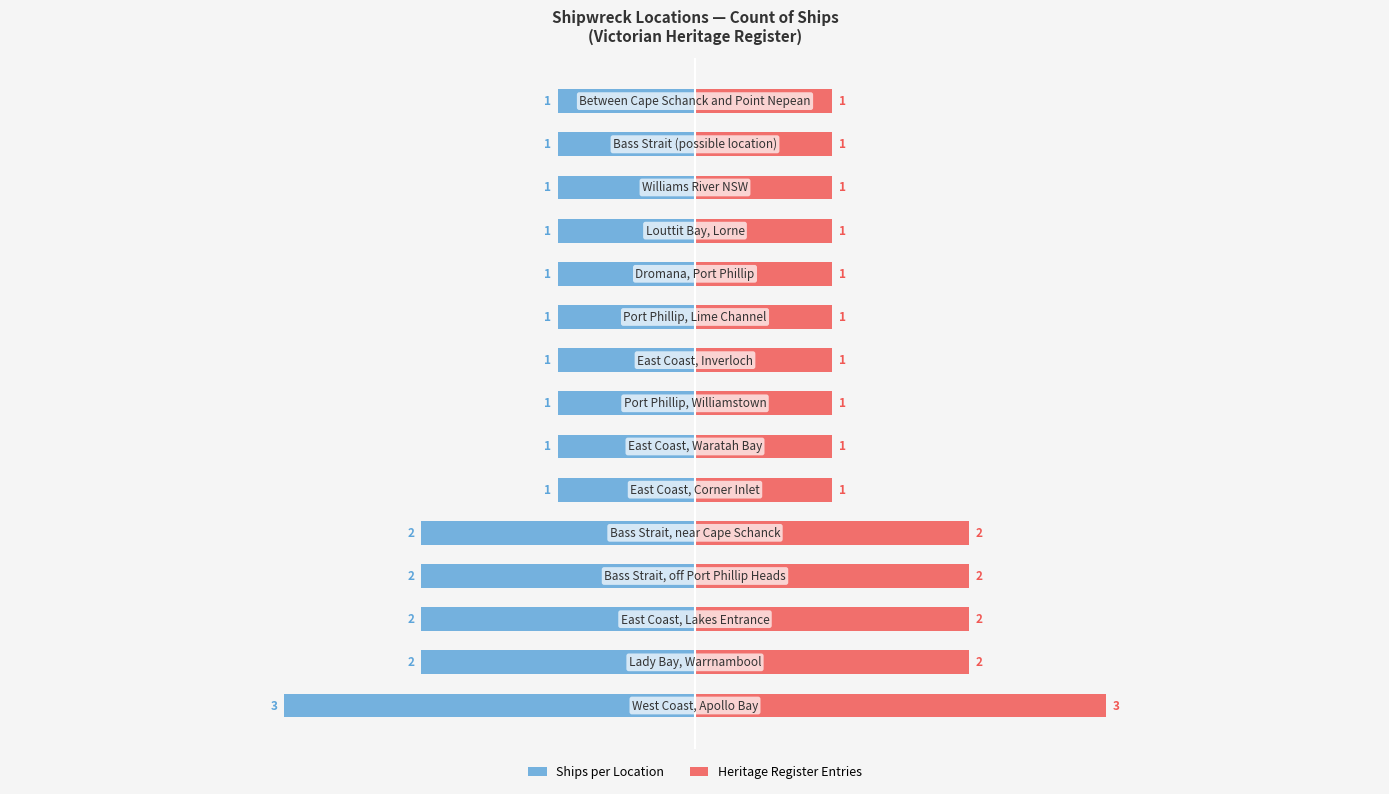

Reading right to left, list all the values displayed in this chart.

Ships per Location: 1	1	1	1	1	1	1	1	1	1	2	2	2	2	3
Heritage Register Entries: 1	1	1	1	1	1	1	1	1	1	2	2	2	2	3